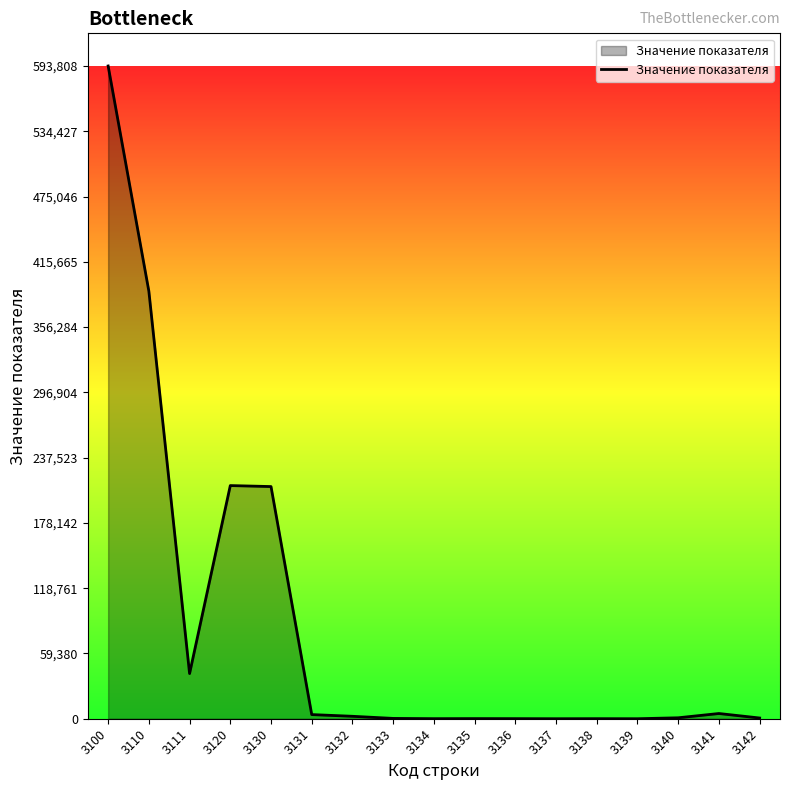

Is it true that the value at 3137 is 0?

True